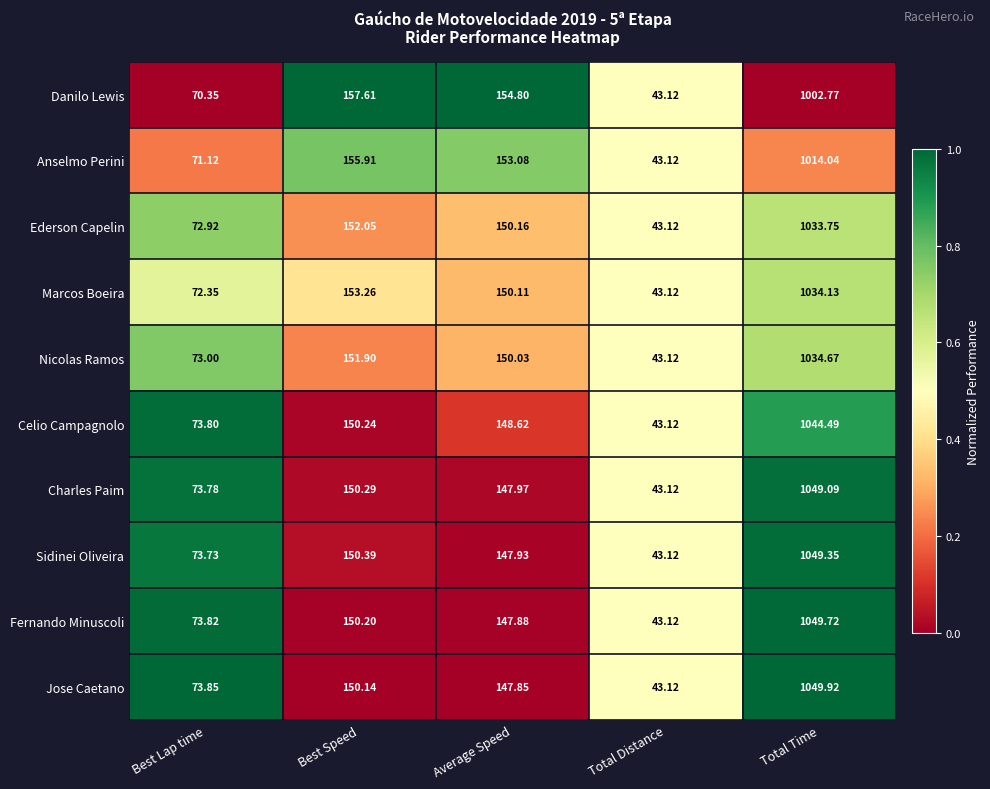

Which series changed the most between Best Lap time and Average Speed?

Danilo Lewis